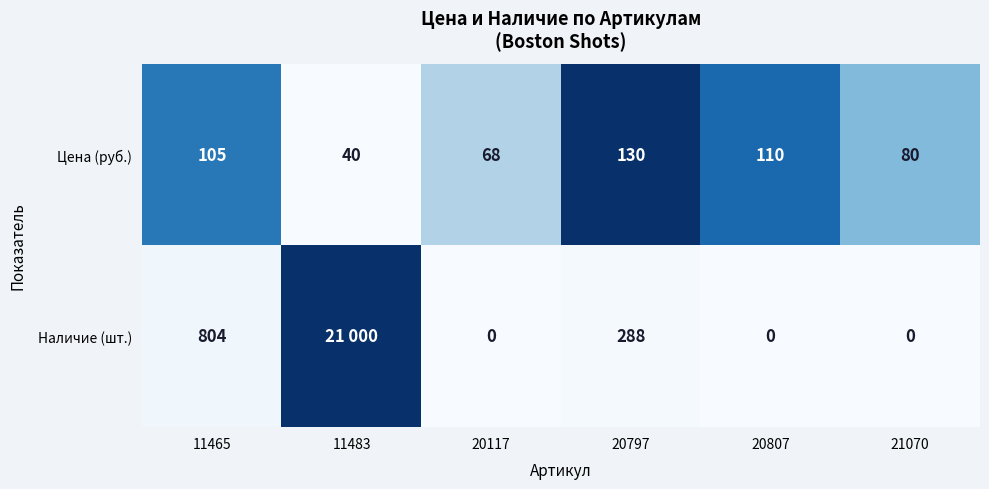

List the labels in order of Цена (руб.) value, largest first.

20797, 20807, 11465, 21070, 20117, 11483